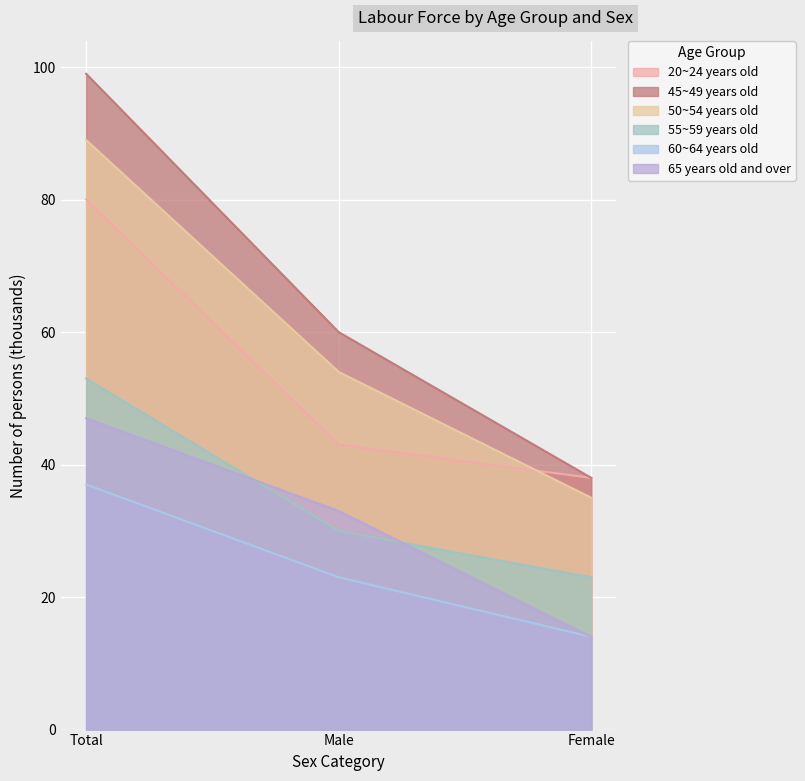

What is the label of the 3rd point from the left?

Female